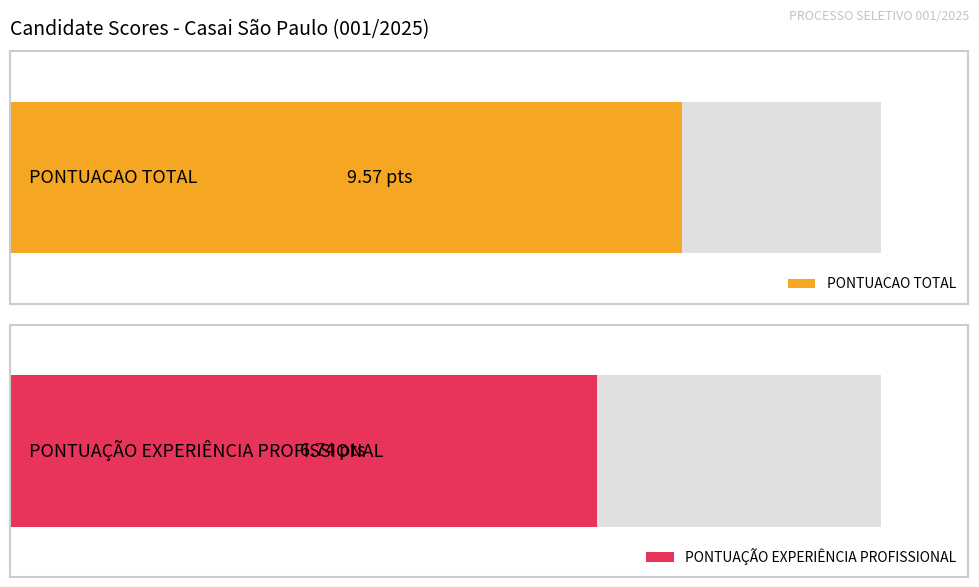

Rank the series by their maximum value, from highest to lowest.

PONTUACAO TOTAL, PONTUAÇÃO EXPERIÊNCIA PROFISSIONAL